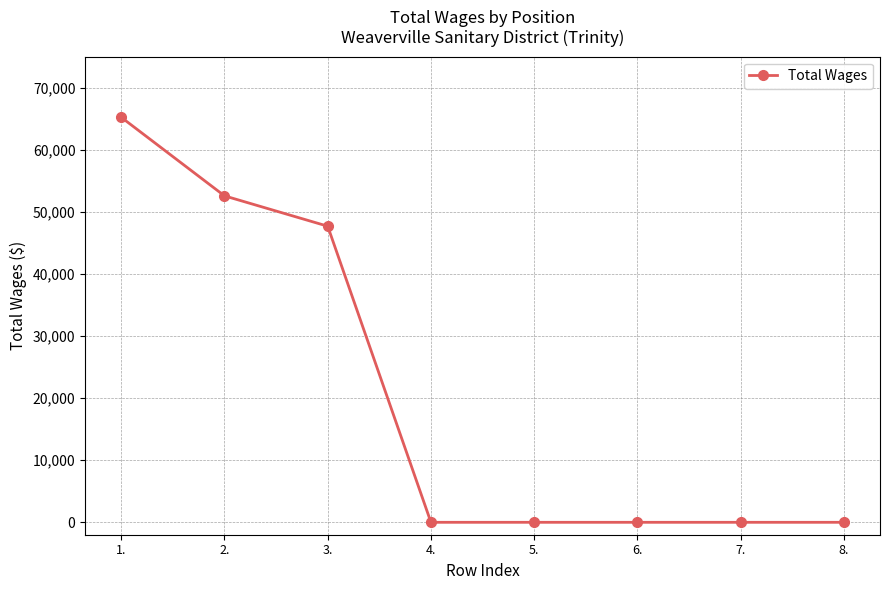

The value at 1. is 65243. True or false?

True